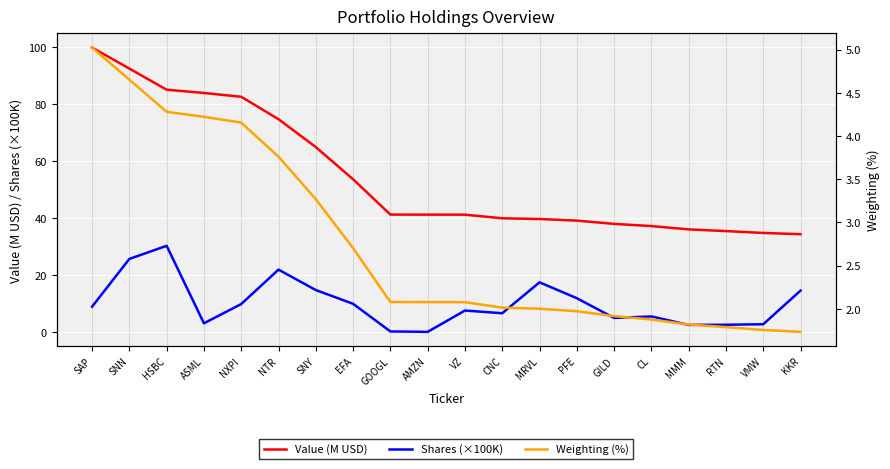

Which category has the lowest value across all series?

AMZN